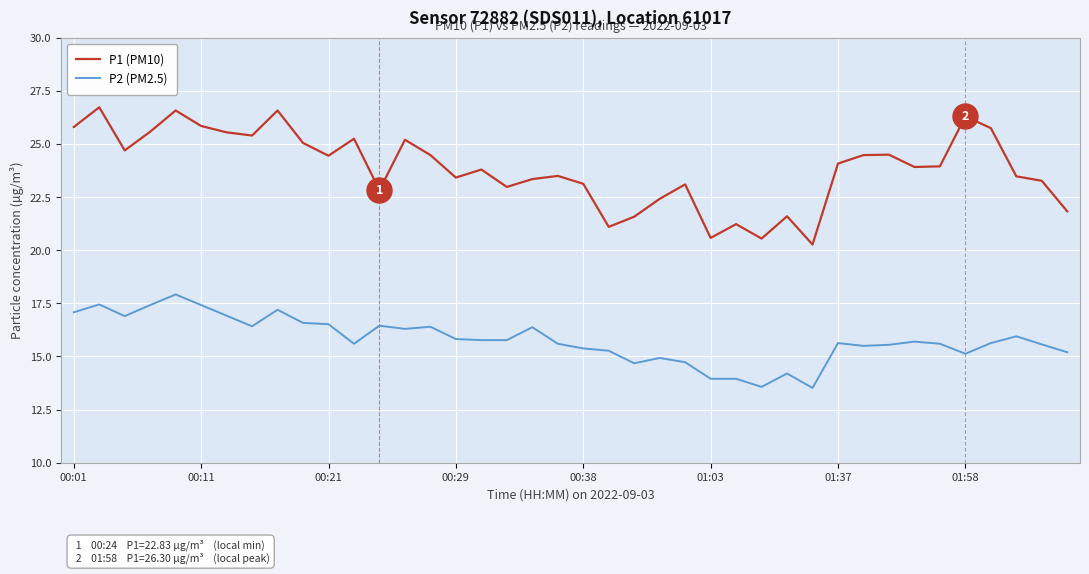

What is the lowest value of the P2 (PM2.5) series?

13.5